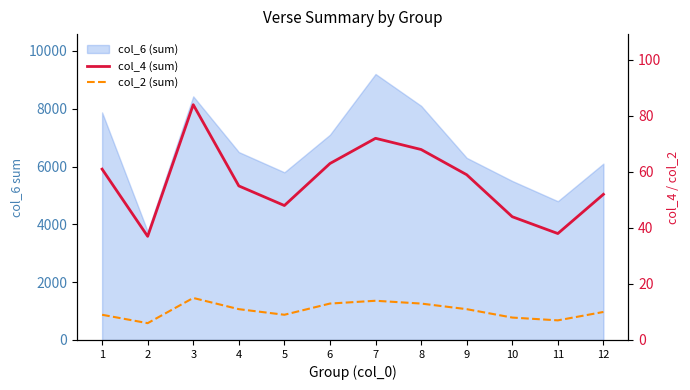

True or false: col_4 (sum) and col_2 (sum) cross at least once.

False